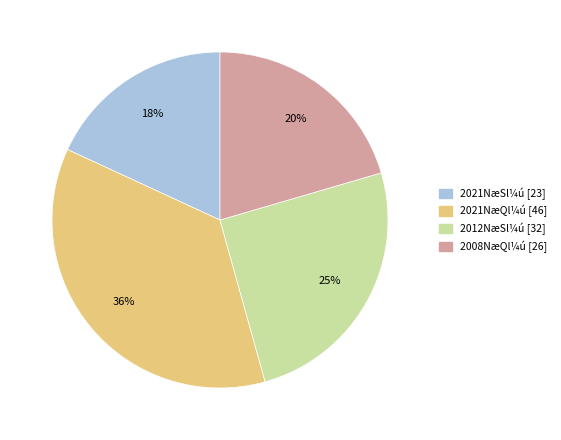

What percentage is the 2021NæQl¼ú [46] slice, to the nearest percent?

36%